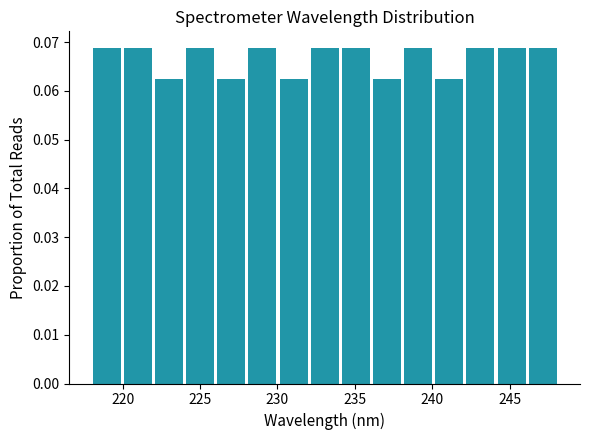

Reading left to right, list every bar in this chart as the range it spans on the x-axis followed by its height. Neither the bar edges nor the heights are printed on the chart, so give them approximately, as read against the axes.

218 to 220: 0.069
220 to 222: 0.069
222 to 224: 0.063
224 to 226: 0.069
226 to 228: 0.063
228 to 230: 0.069
230 to 232: 0.063
232 to 234: 0.069
234 to 236: 0.069
236 to 238: 0.063
238 to 240: 0.069
240 to 242: 0.063
242 to 244: 0.069
244 to 246: 0.069
246 to 248: 0.069